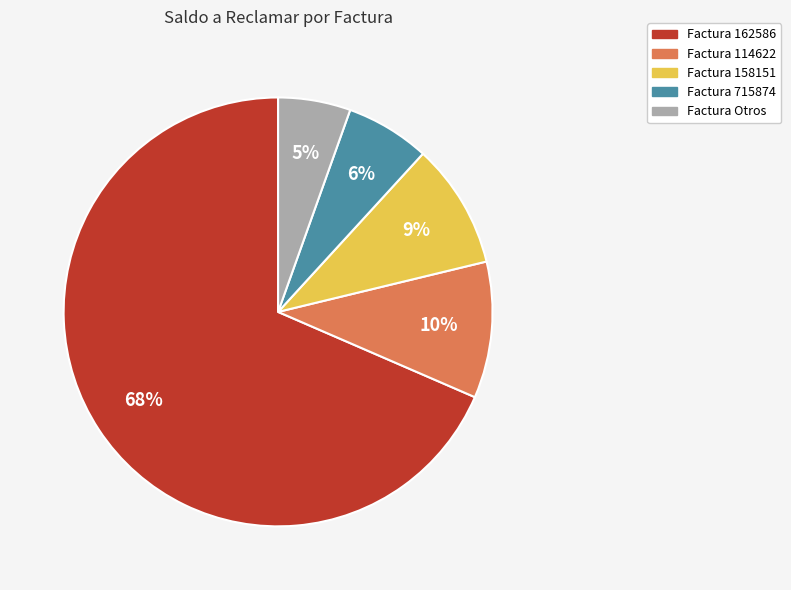

To the nearest percent, what is the average slice percentage?

20%